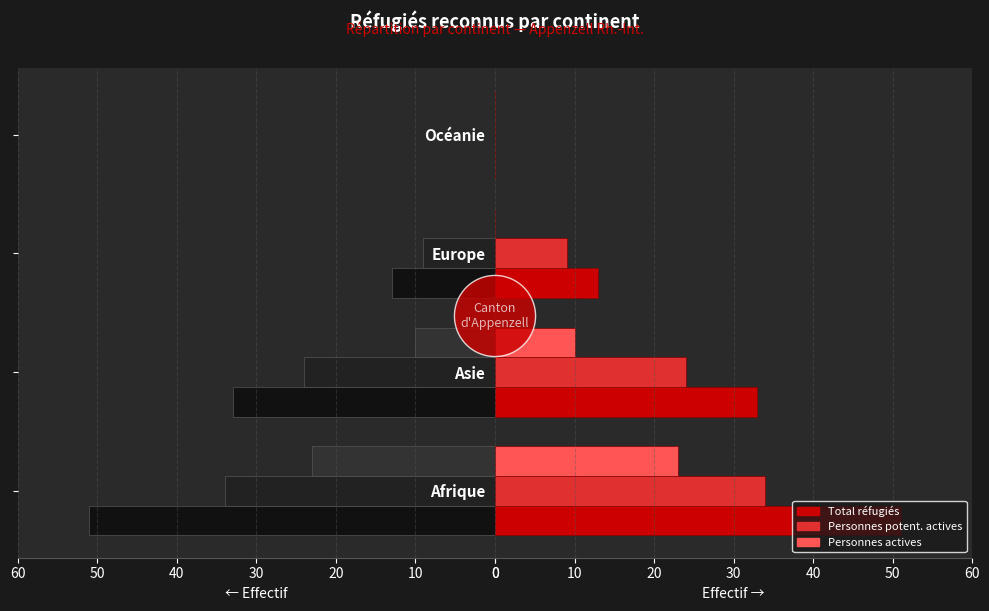

The Personnes potent. actives series shows 9 at Europe. True or false?

True